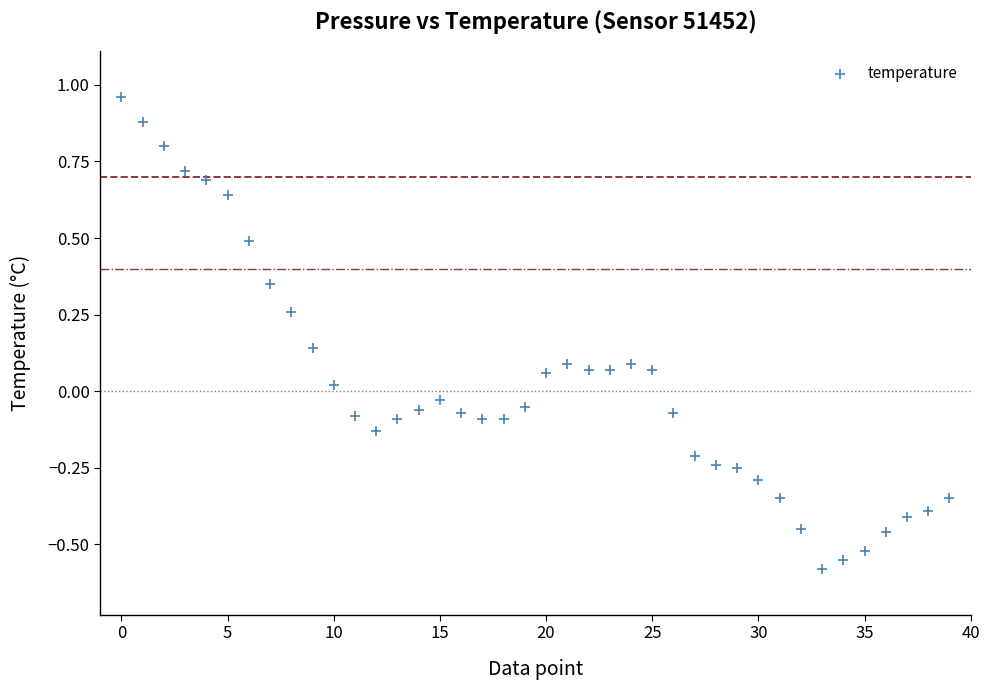

What is the range of Y values (max minus min)?

1.5